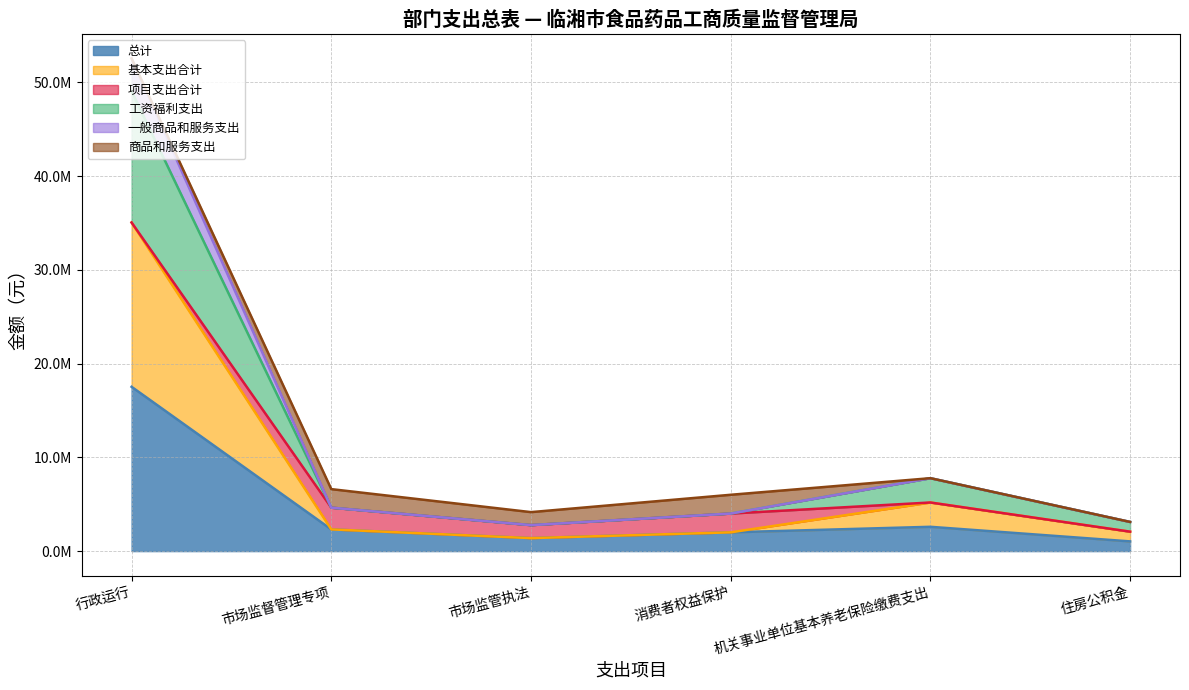

True or false: 基本支出合计 and 一般商品和服务支出 intersect in this chart.

False